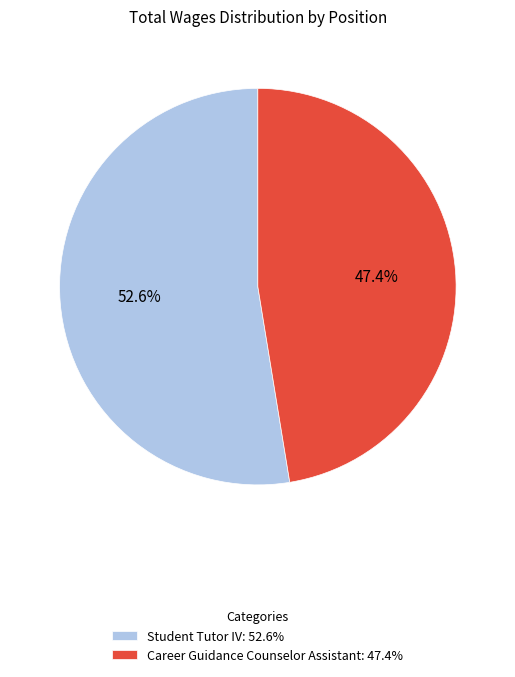

Which slice is the largest?

Student Tutor IV